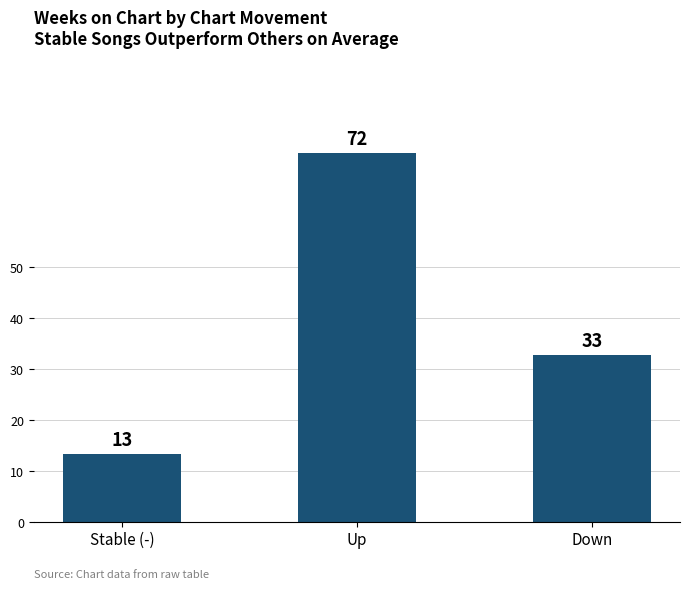

Read the value at Up.

72.5